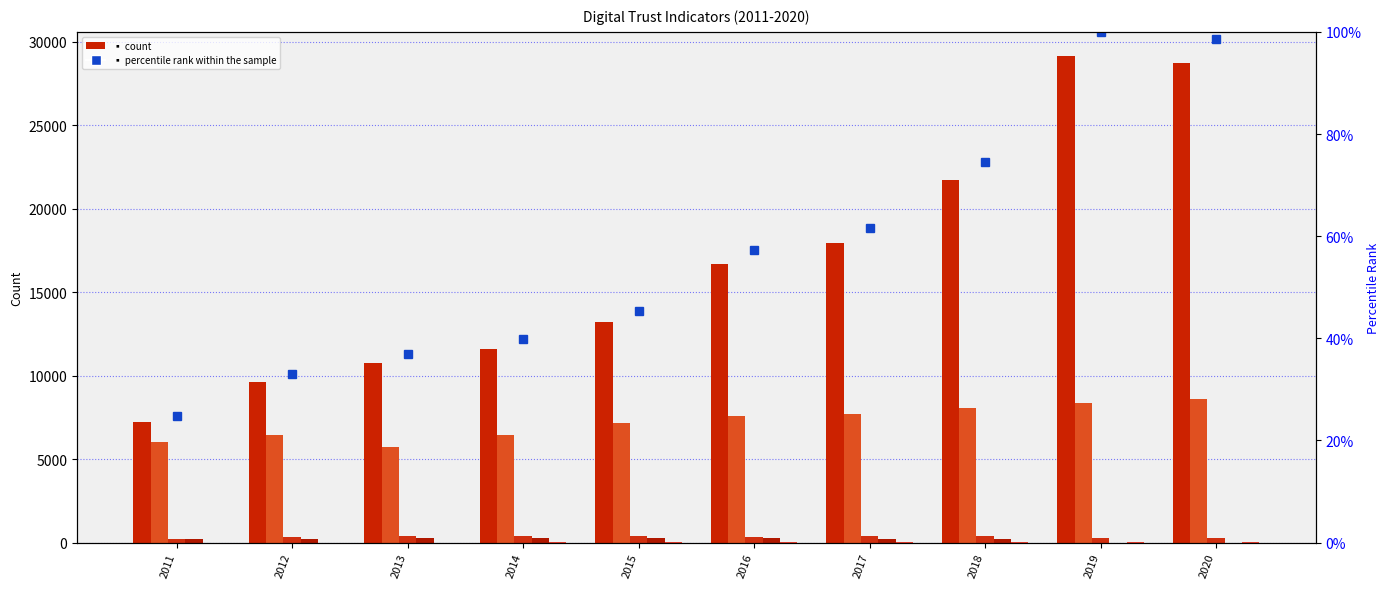

What is the difference between the second highest and minimum values in the percentile rank within the sample series?

73.8